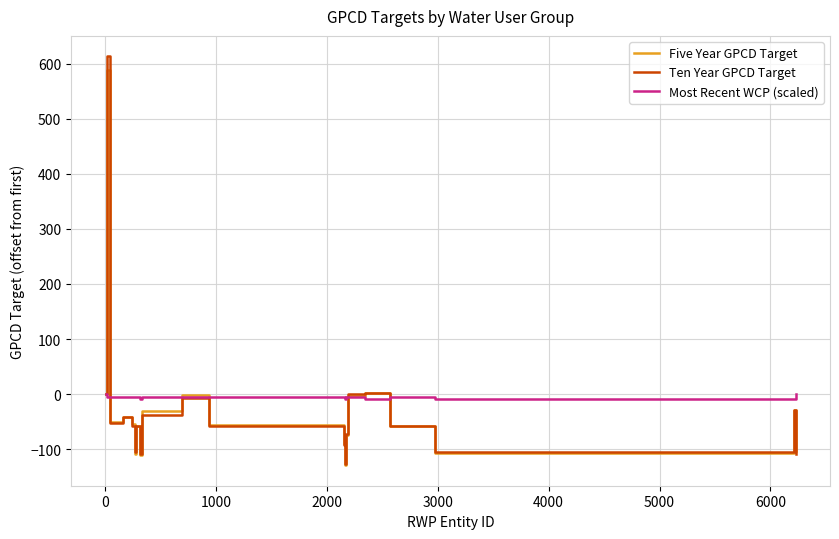

Which series has the widest spread of values?

Ten Year GPCD Target